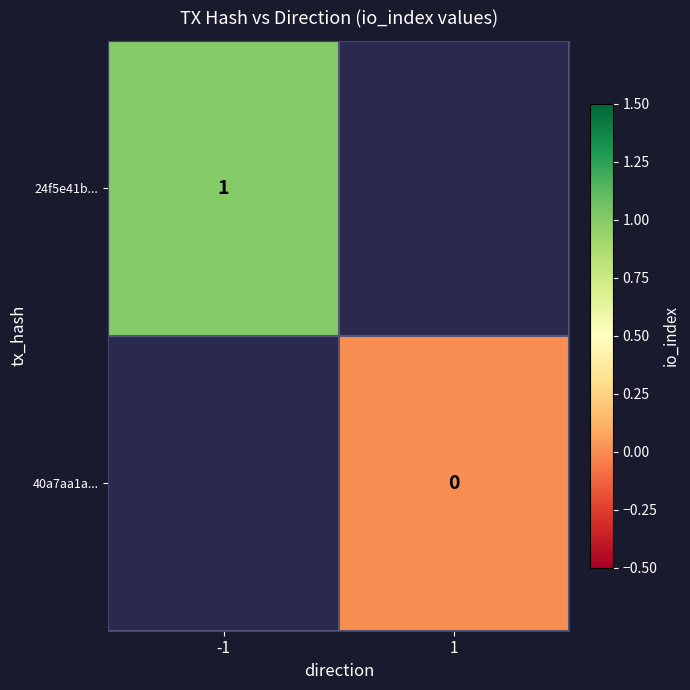

Count the number of data series in this chart.

2